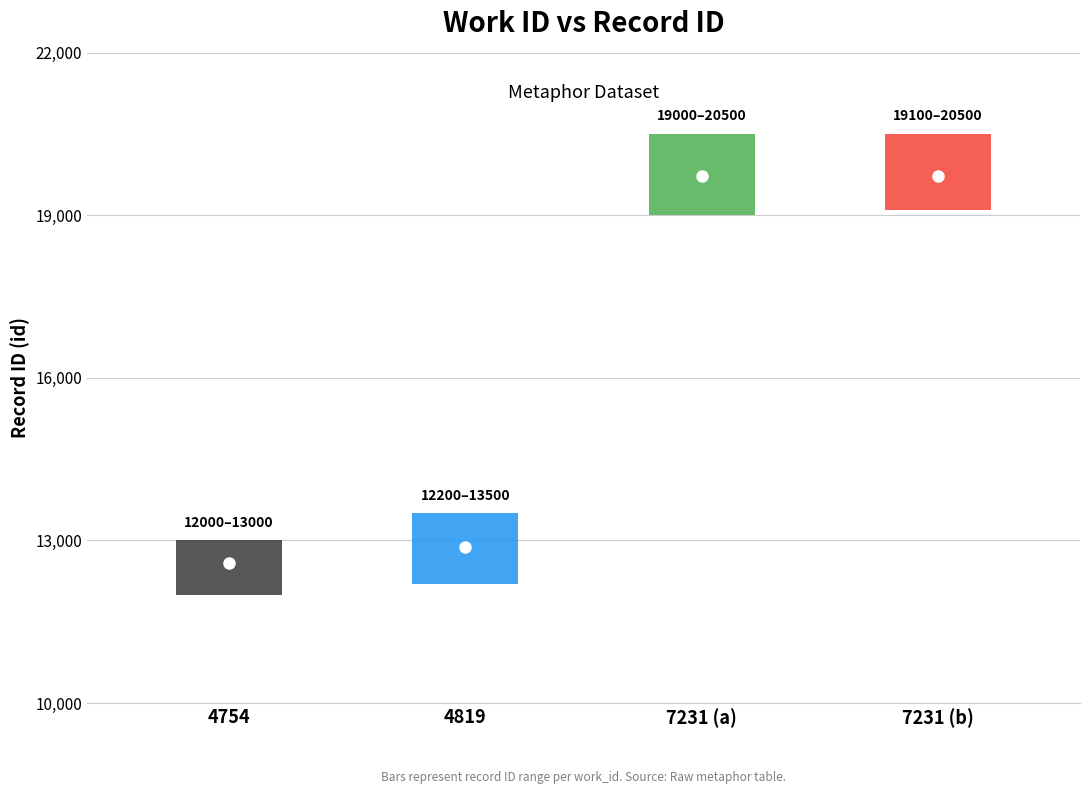

Rank the categories by value from highest to lowest.

7231 (b), 7231 (a), 4819, 4754